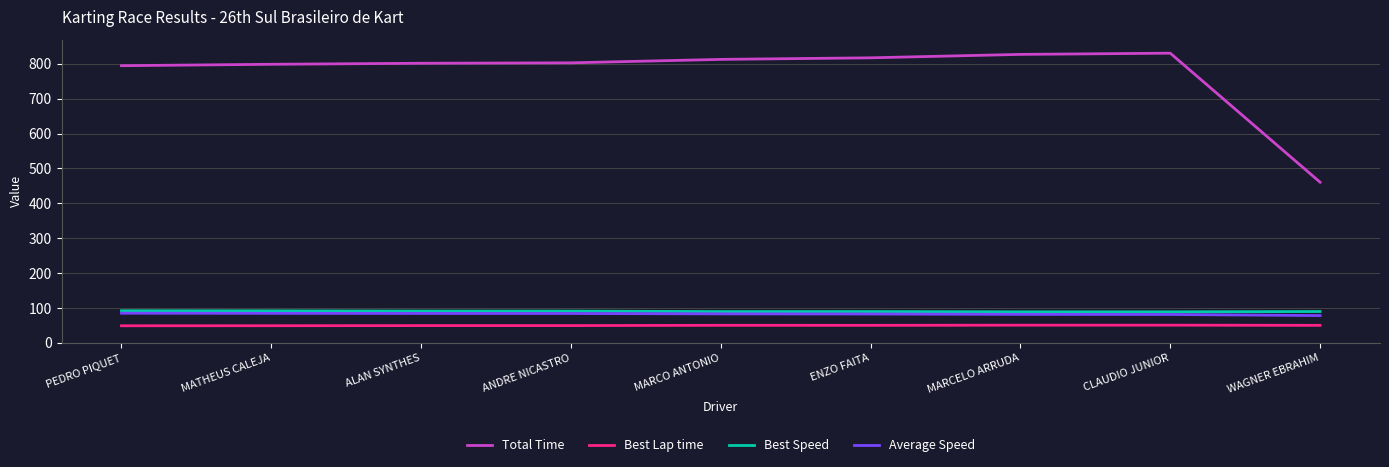

What is the approximate value of Best Speed at MATHEUS CALEJA?

91.7